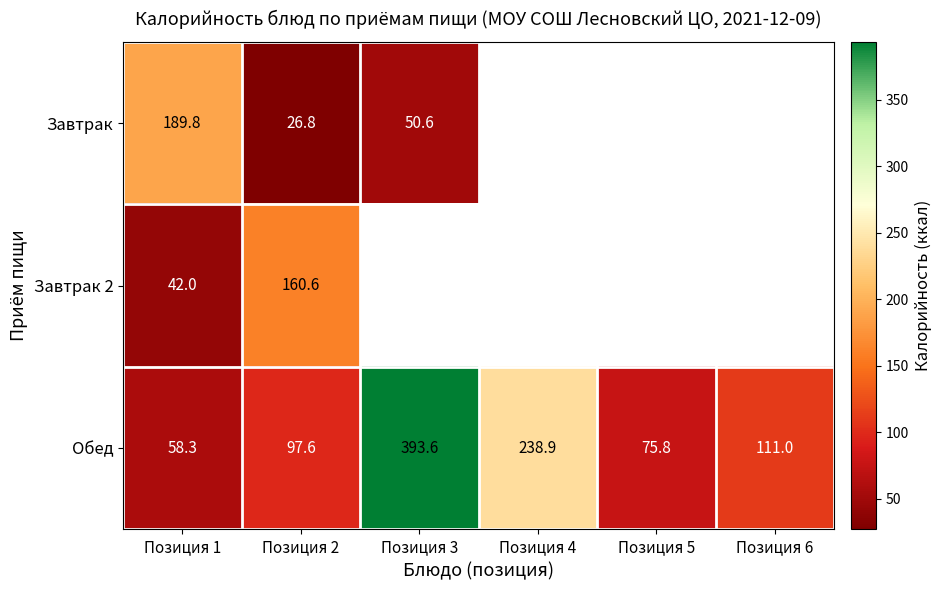

What is the total value across all series at Позиция 1?

290.1